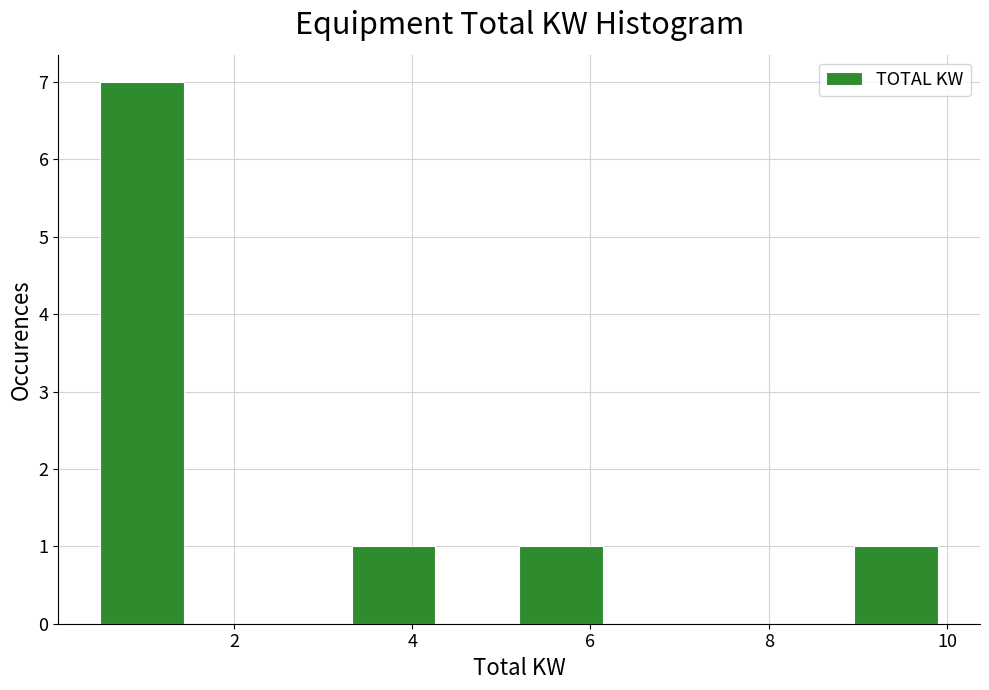

Reading left to right, list every bar in this chart as the range it spans on the x-axis followed by its height. Neither the bar edges nor the heights are printed on the chart, so give them approximately, as read against the axes.

0.50 to 1.44: 7
1.44 to 2.38: 0
2.38 to 3.32: 0
3.32 to 4.26: 1
4.26 to 5.20: 0
5.20 to 6.14: 1
6.14 to 7.08: 0
7.08 to 8.02: 0
8.02 to 8.96: 0
8.96 to 9.90: 1